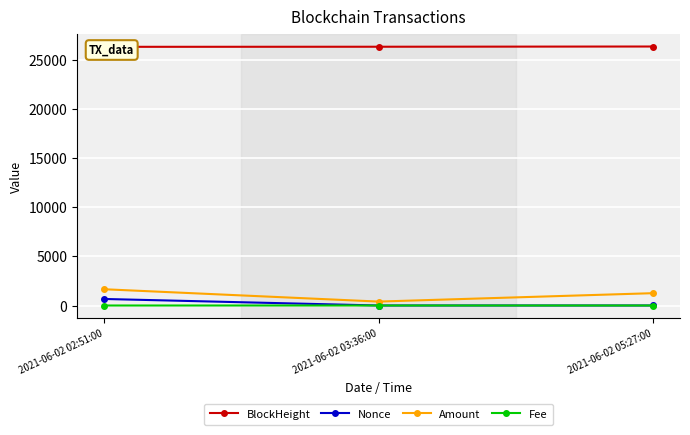

Rank the series at 2021-06-02 03:36:00 from lowest to highest value.

Nonce, Fee, Amount, BlockHeight